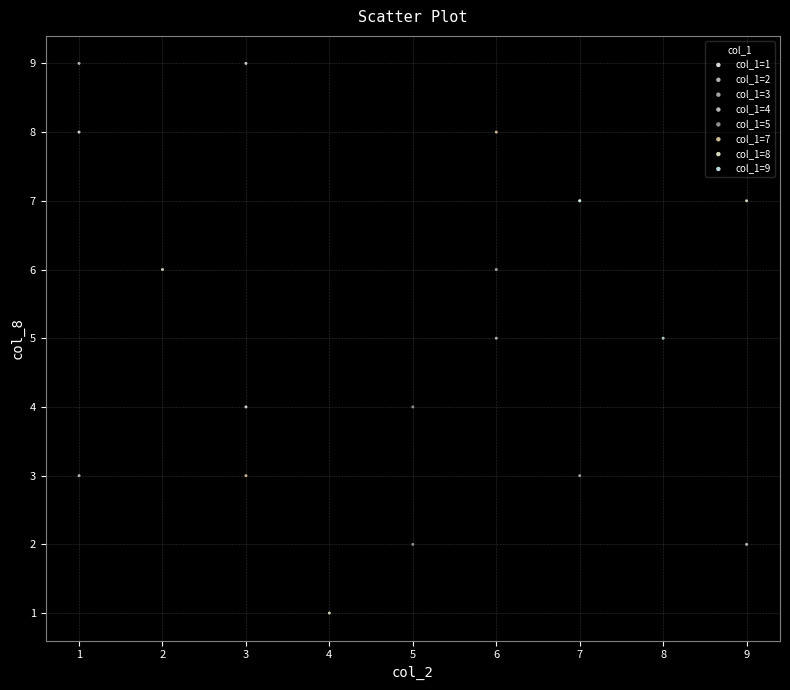

Which series contains the lowest Y value?

col_1=8